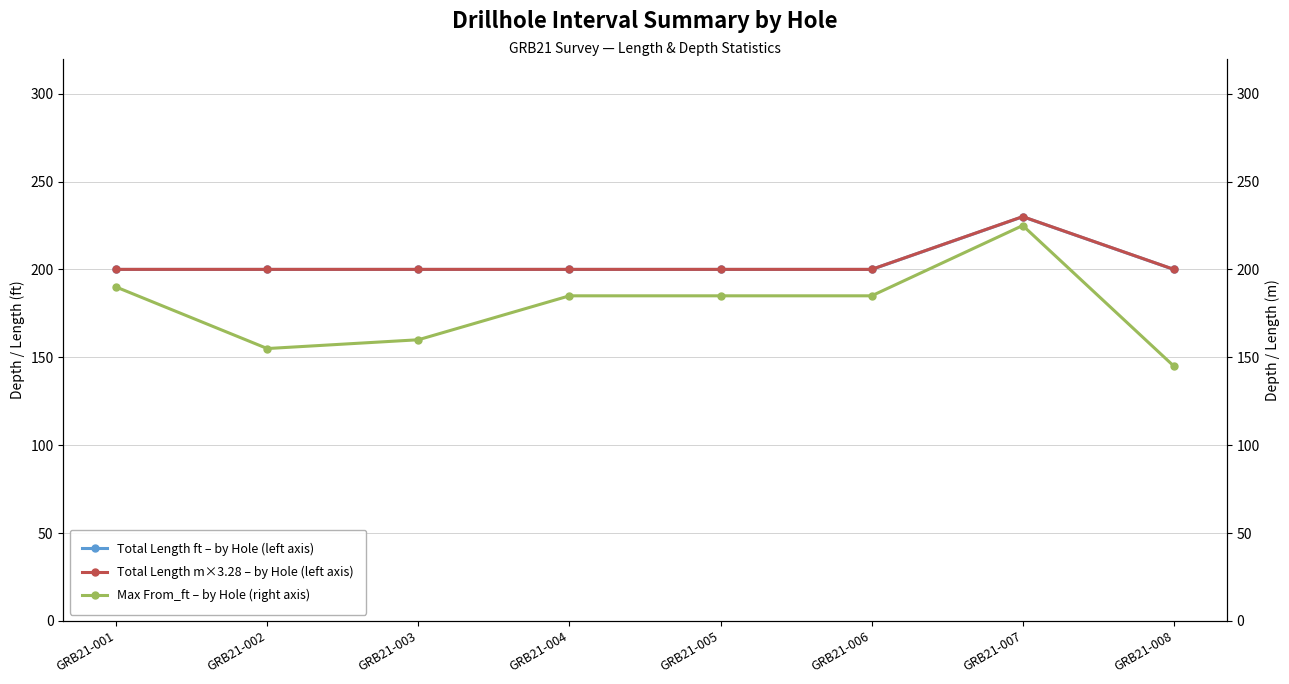

What is the value of the Total Length m×3.28 – by Hole (left axis) point at the 1st from the left?

200.1